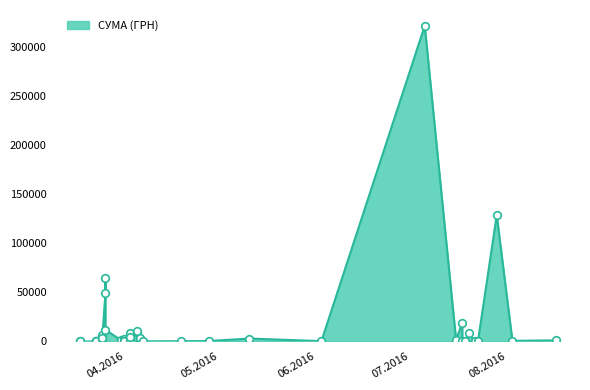

Approximately how many times larger is the value at 07.04.2016 compared to 24.03.2016?

115.9